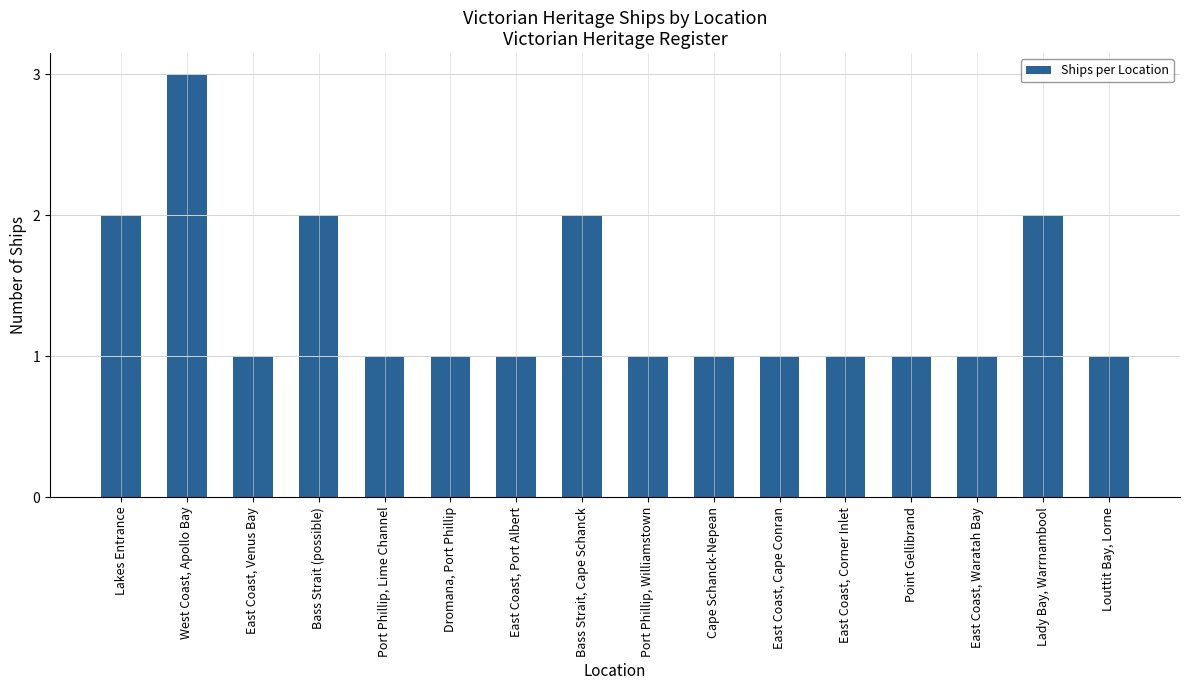

Reading left to right, transcribe all the data shown in this chart.

2	3	1	2	1	1	1	2	1	1	1	1	1	1	2	1